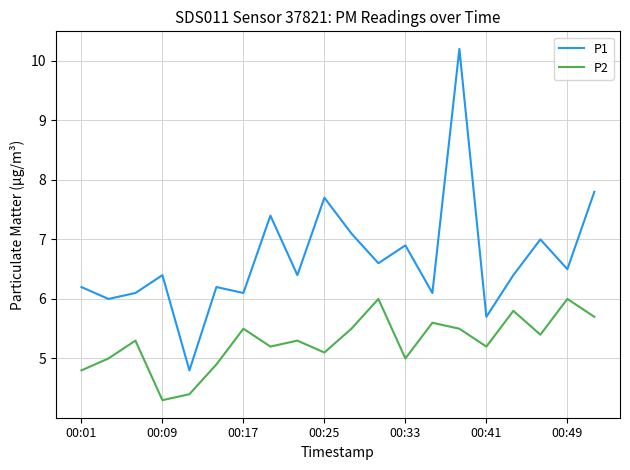

Which series has the largest range (max minus min)?

P1